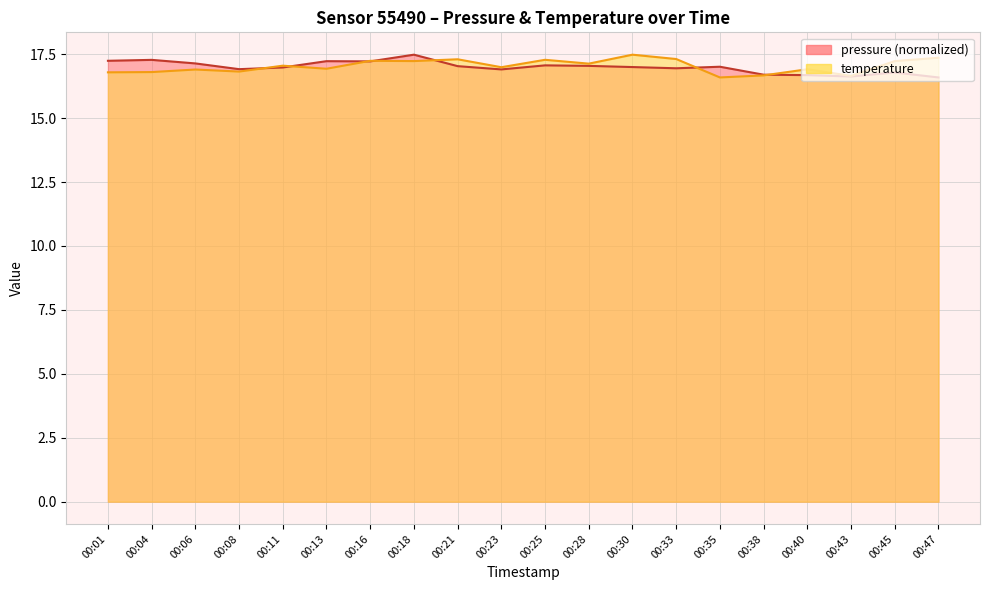

What is the maximum value shown in the chart?

17.5